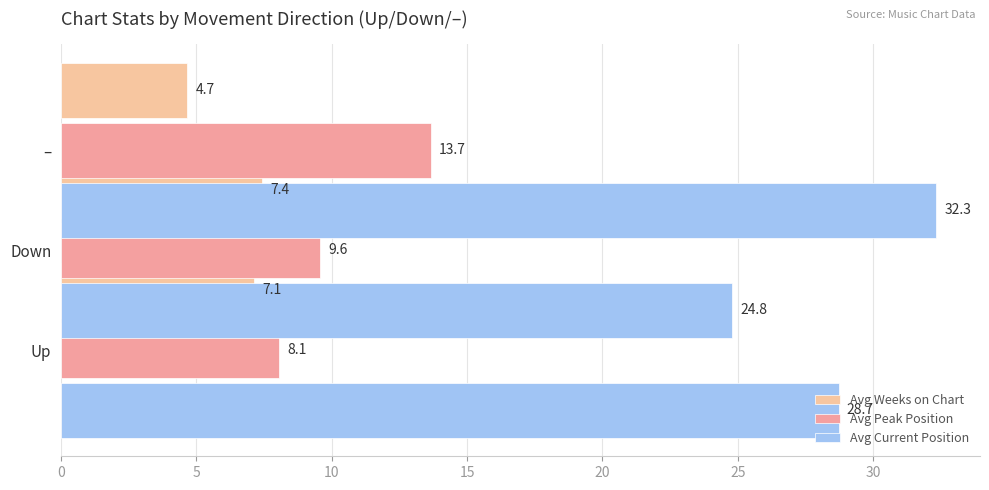

How many categories are shown in the chart?

3